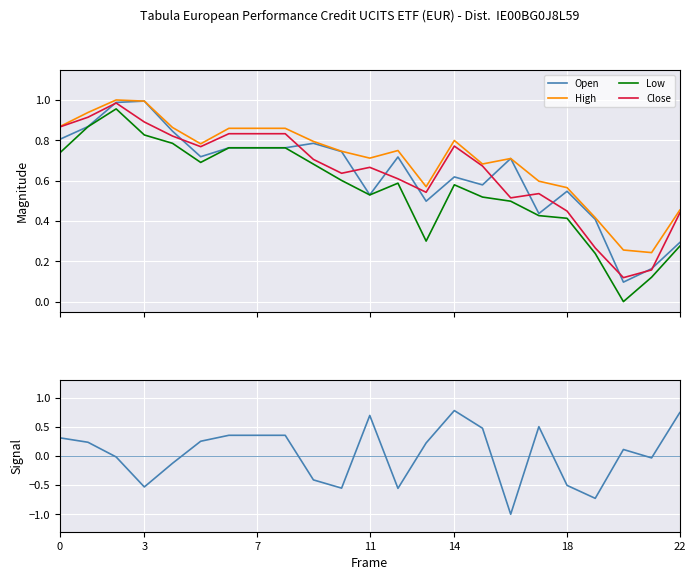

True or false: Low and High cross at least once.

False